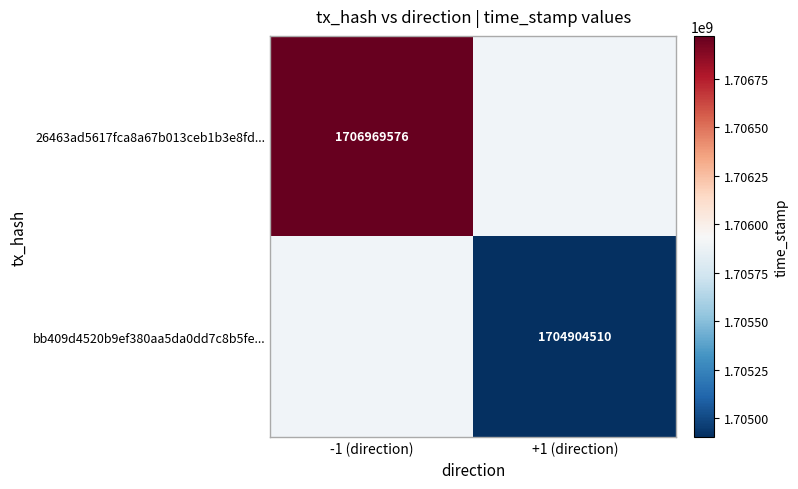

The 26463ad5617fca8a67b013ceb1b3e8fd... series shows 1706969576 at -1 (direction). True or false?

True